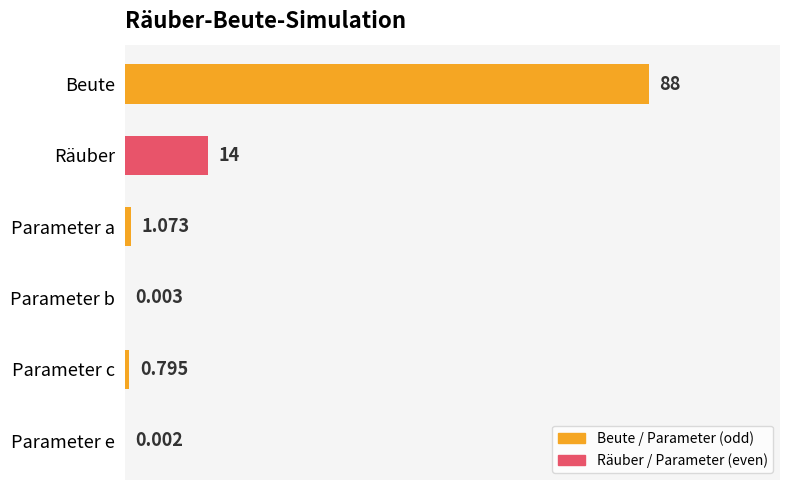

Are the bars horizontal?

Yes